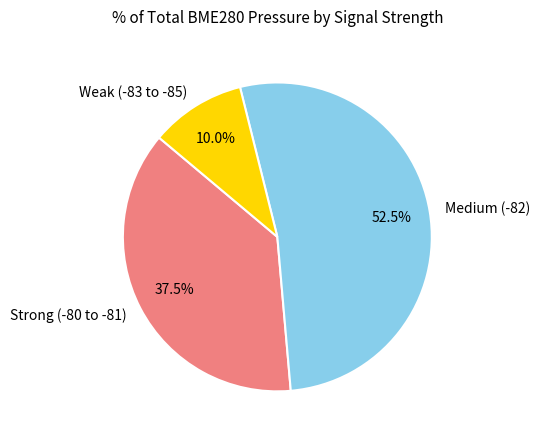

Count the number of slices in the pie.

3